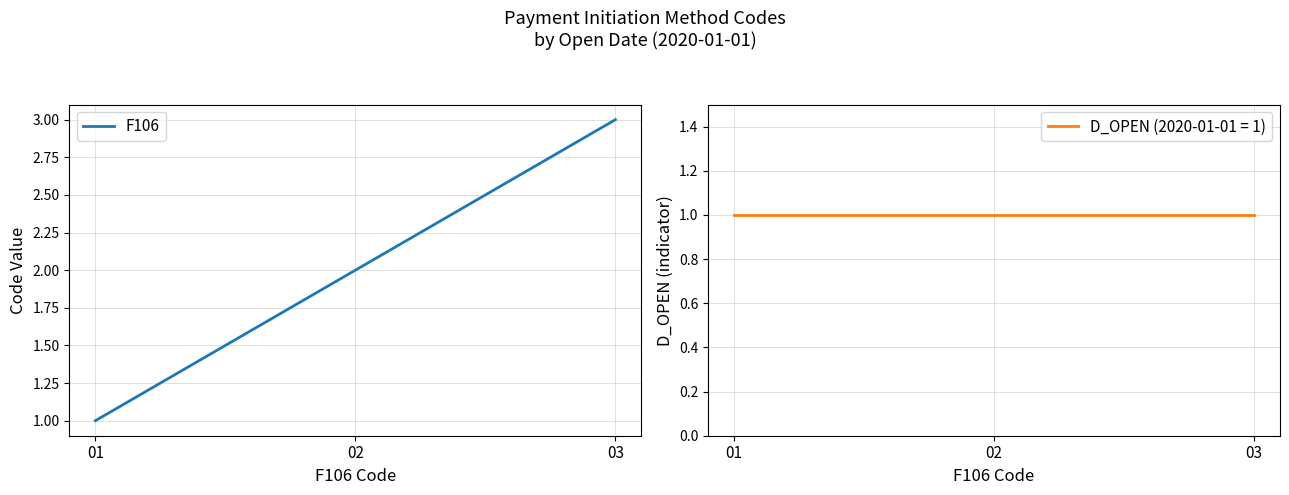

At which category does the chart reach its peak across all series?

03